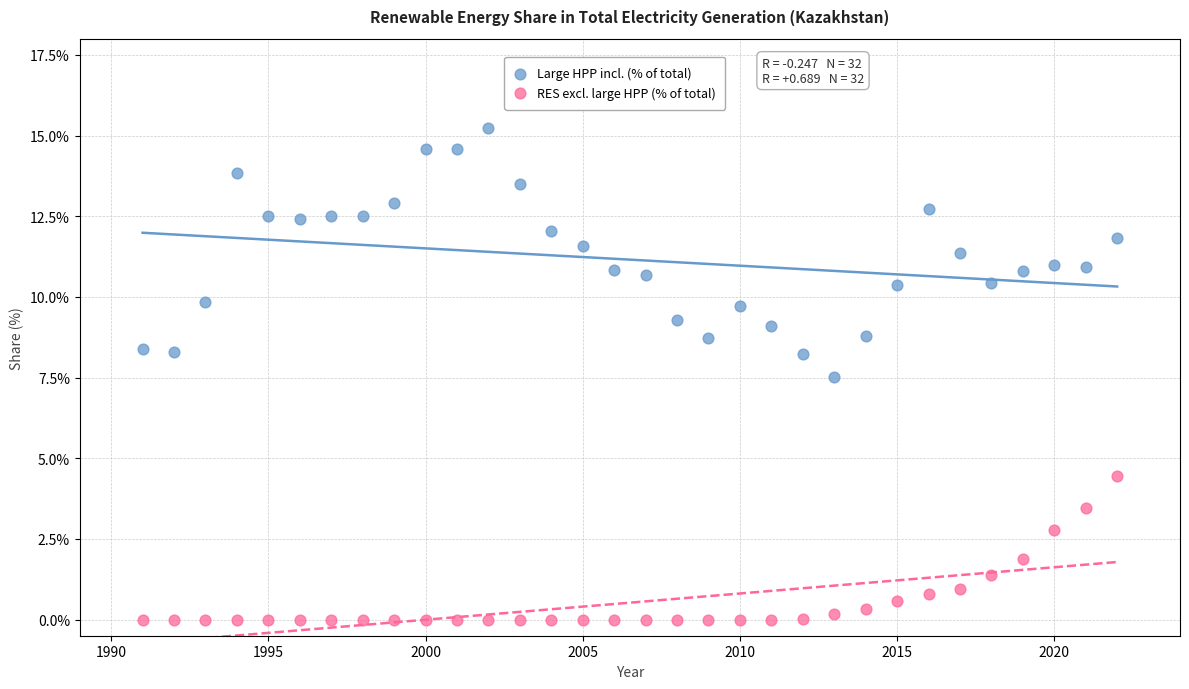

Across all series, what Y value is closest to 7?

7.5